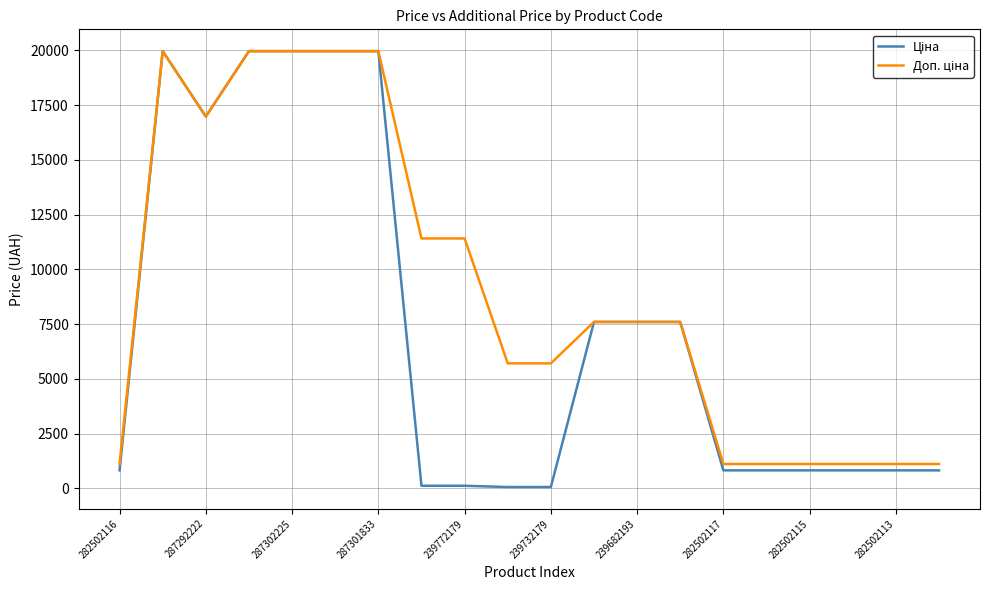

What is the maximum value shown in the chart?

19964.2